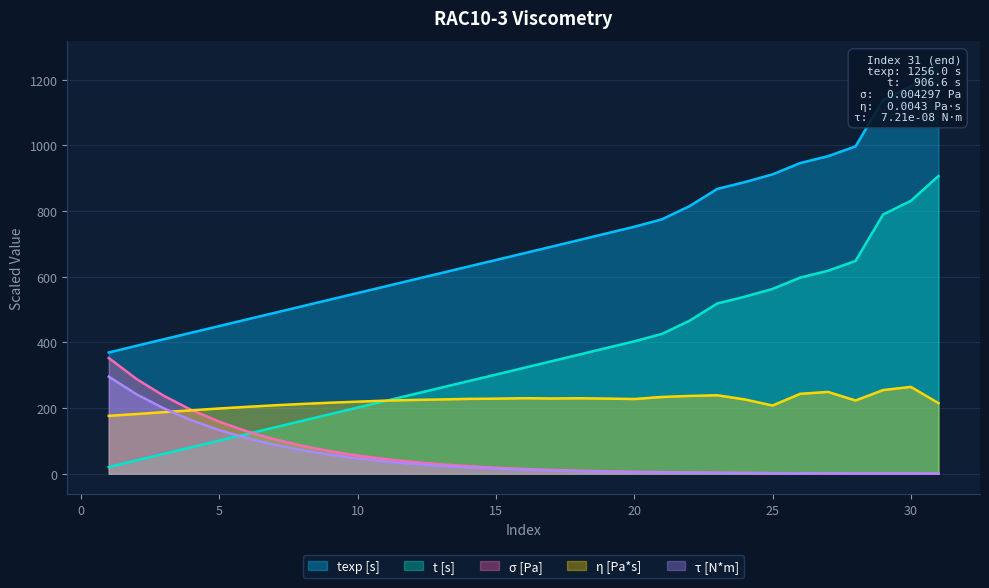

Where is τ [N*m] nearest to the value 147?

5